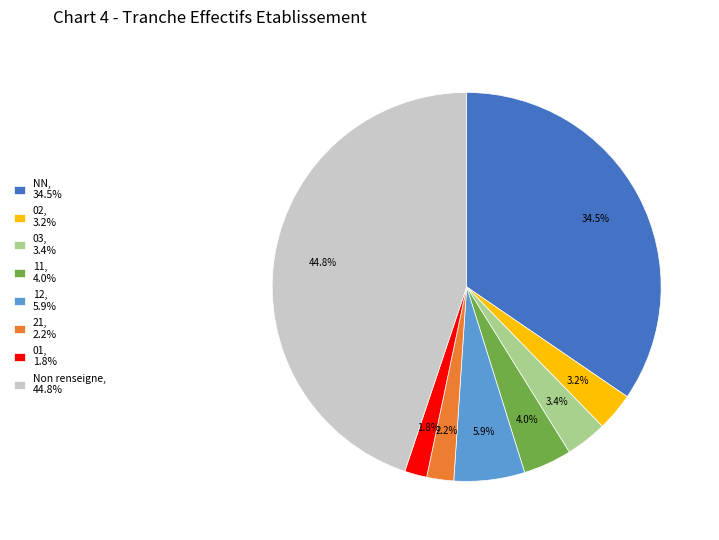

Rank the categories by value from lowest to highest.

01, 1.8%, 21, 2.2%, 02, 3.2%, 03, 3.4%, 11, 4.0%, 12, 5.9%, NN, 34.5%, Non renseigne, 44.8%